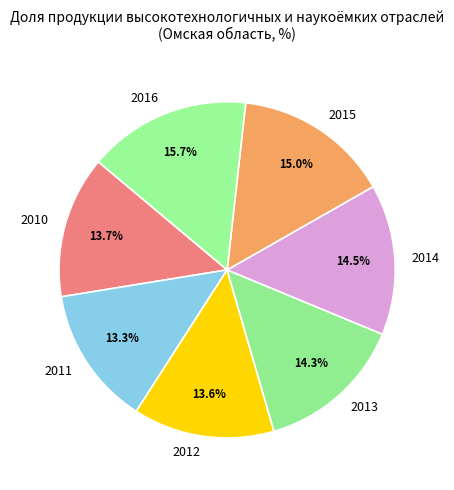

Combined, do 2013 and 2010 account for over 50%?

No